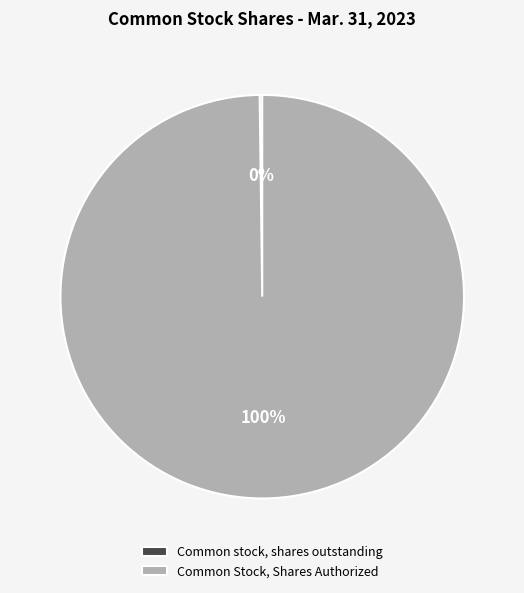

To the nearest percent, what is the difference between the largest and smallest slice percentages?

100%